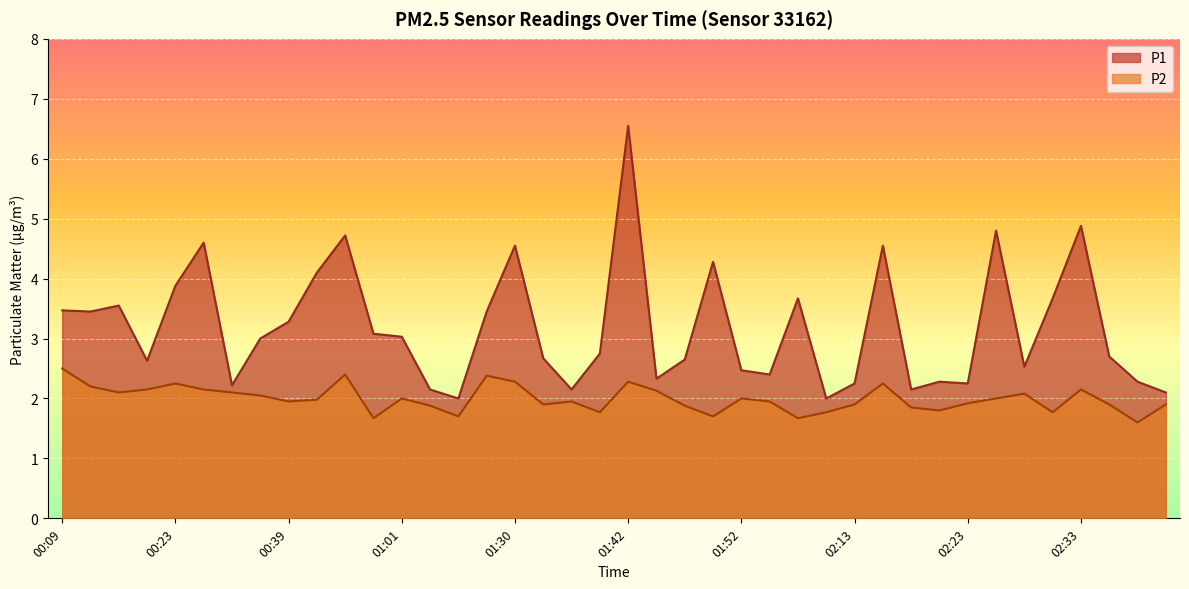

What is the sum of the P1 values at 01:52 and 01:30?

7.0